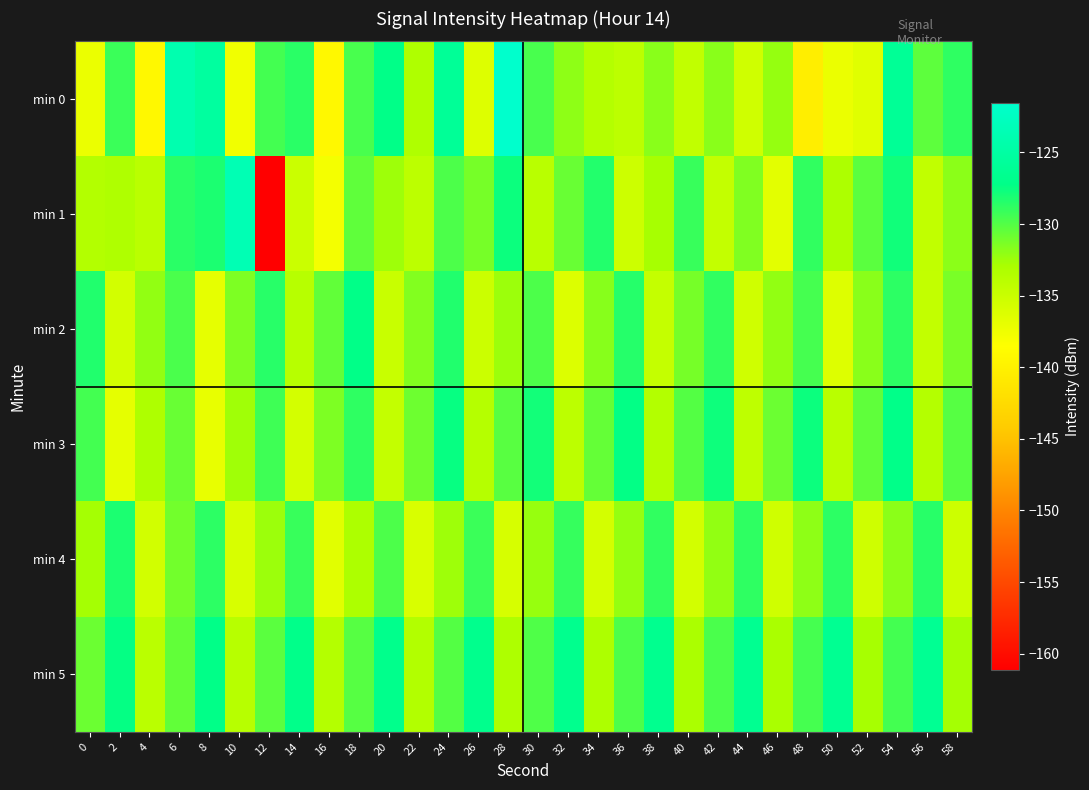

How many distinct data groups are displayed?

6